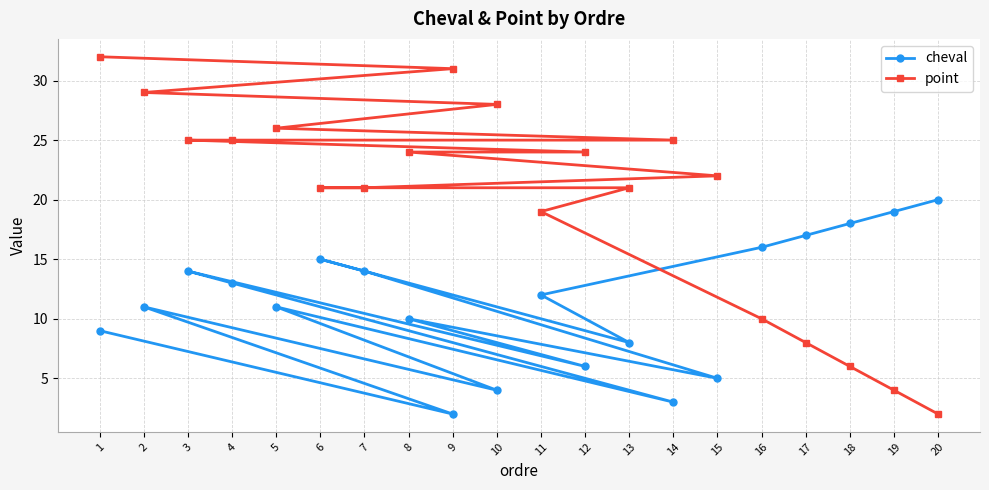

What is the difference between the highest and lowest values at 9?

29